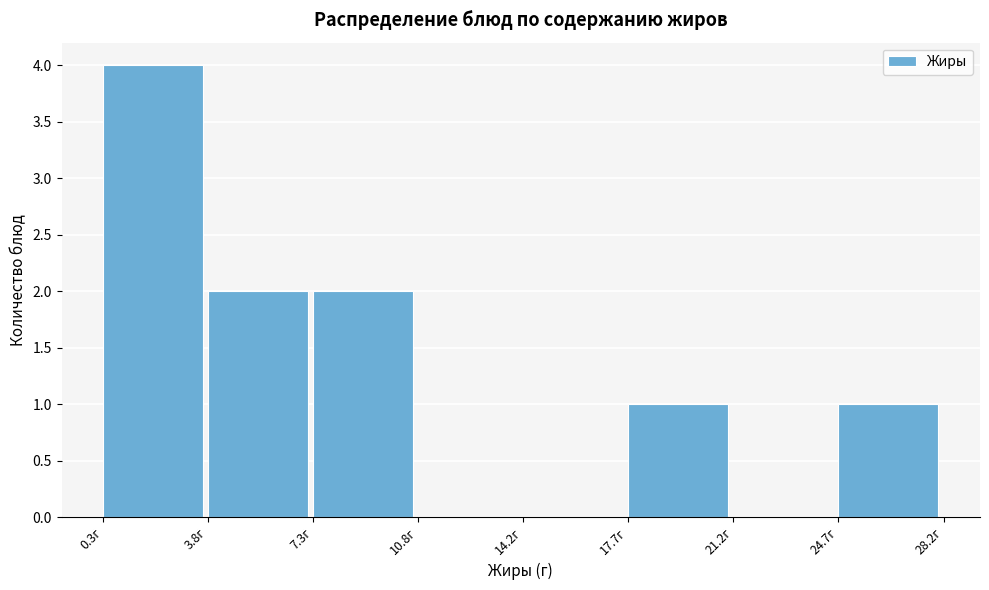

Reading left to right, list every bar in this chart as the range it spans on the x-axis followed by its height. Neither the bar edges nor the heights are printed on the chart, so give them approximately, as read against the axes.

0.5 to 4.0: 4
4.0 to 7.5: 2
7.5 to 11.0: 2
11.0 to 14.0: 0
14.0 to 17.5: 0
17.5 to 21.0: 1
21.0 to 24.5: 0
24.5 to 28.0: 1